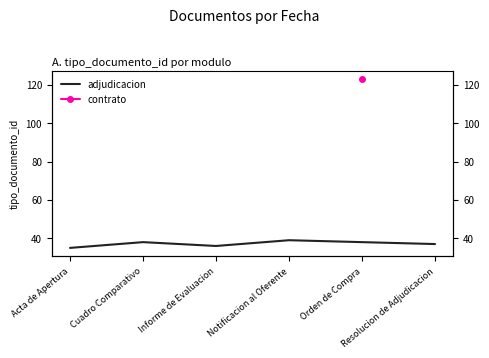

What is the difference between the second highest and minimum values?

3